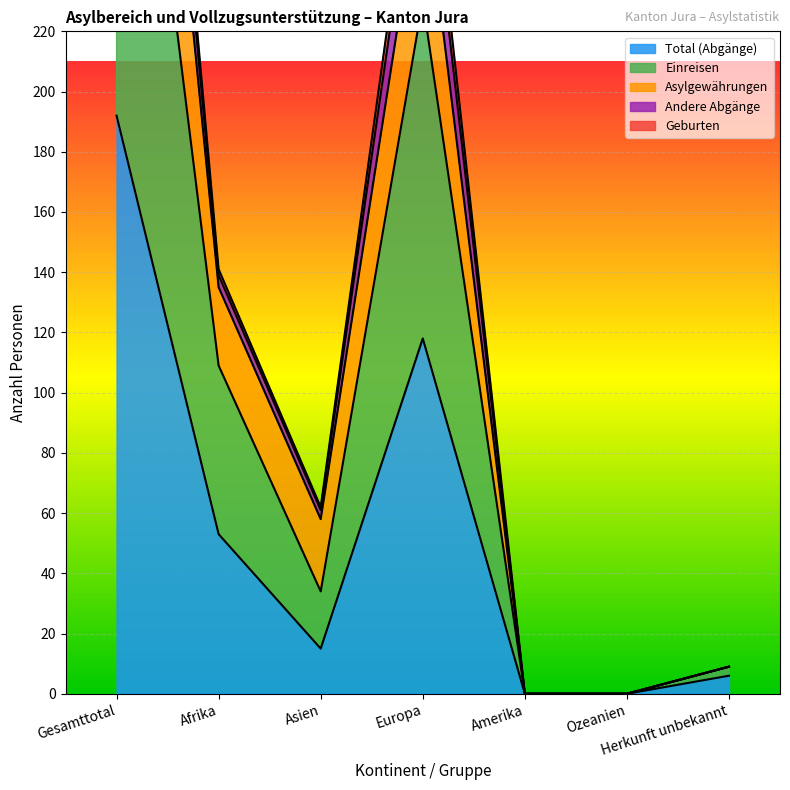

Which label corresponds to the smallest value in the chart?

Amerika